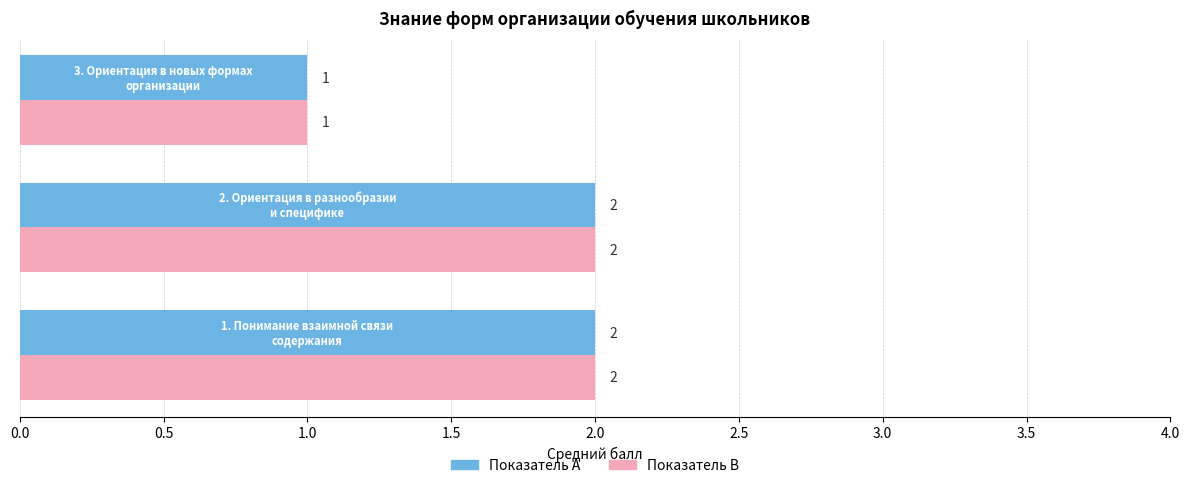

Count the Показатель B values in the range 1 to 2.

3